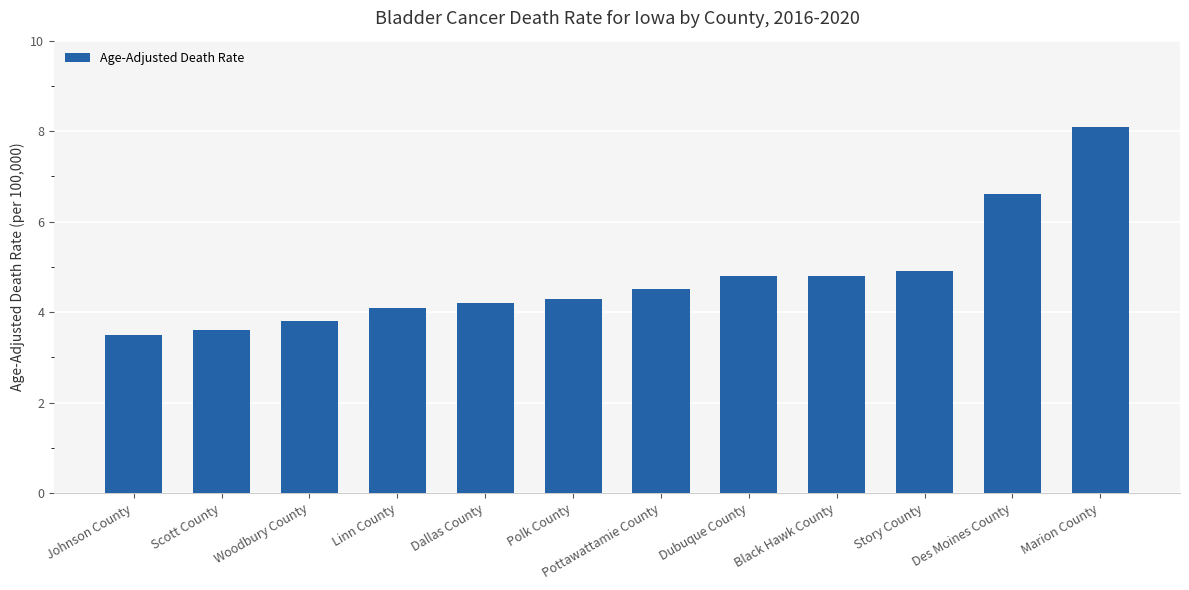

Which has a higher value, Marion County or Scott County?

Marion County